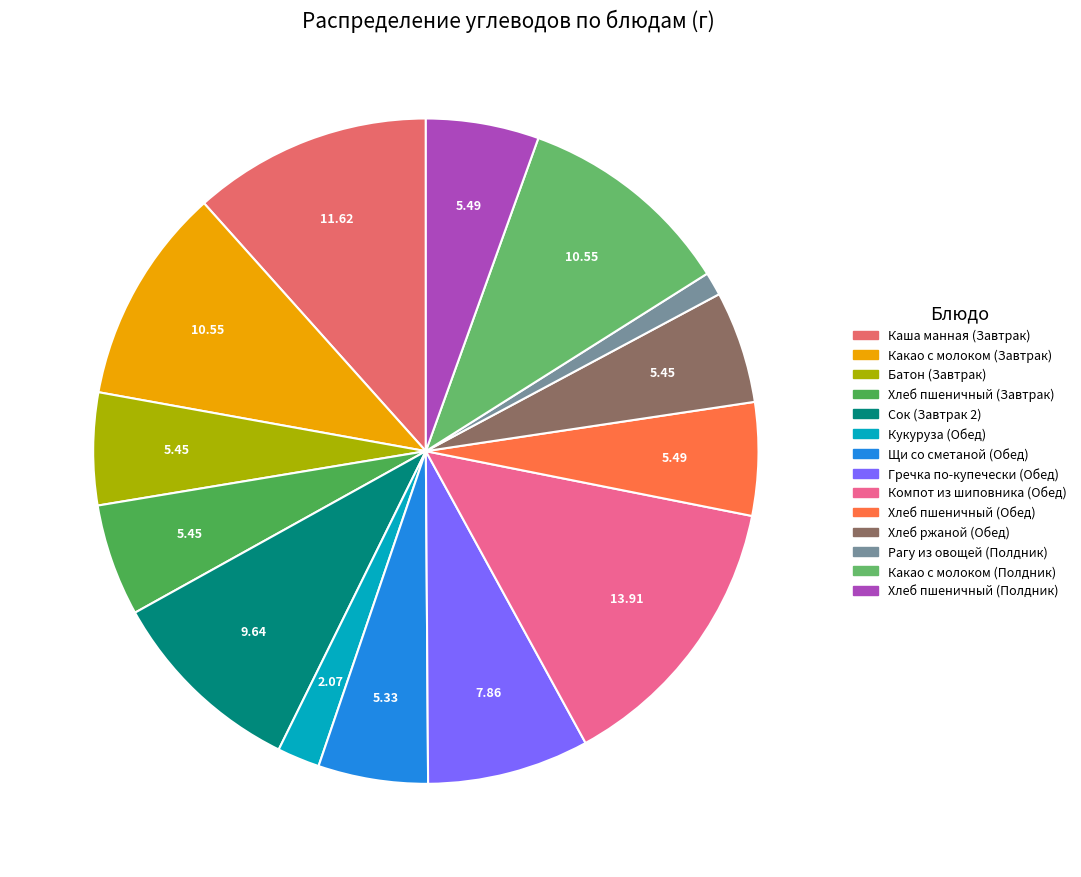

The Каша манная (Завтрак) slice represents 25% of the pie. True or false?

False